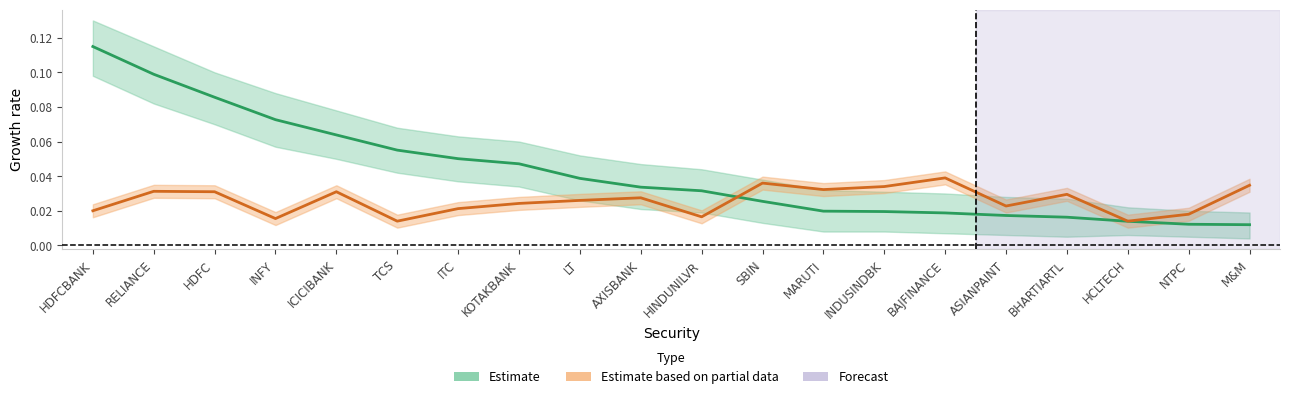

Does the chart have visible grid lines?

No